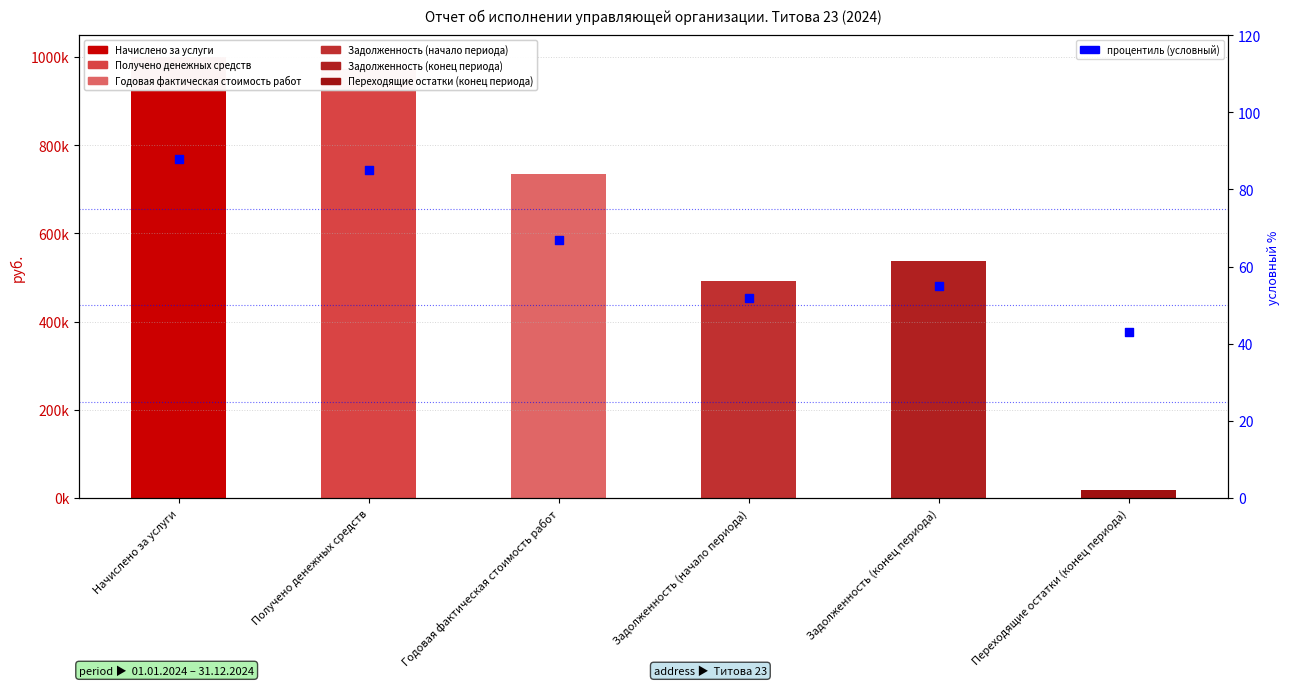

What is the ratio of the value at Переходящие остатки (конец периода) to the value at Задолженность (конец периода)?

0.8